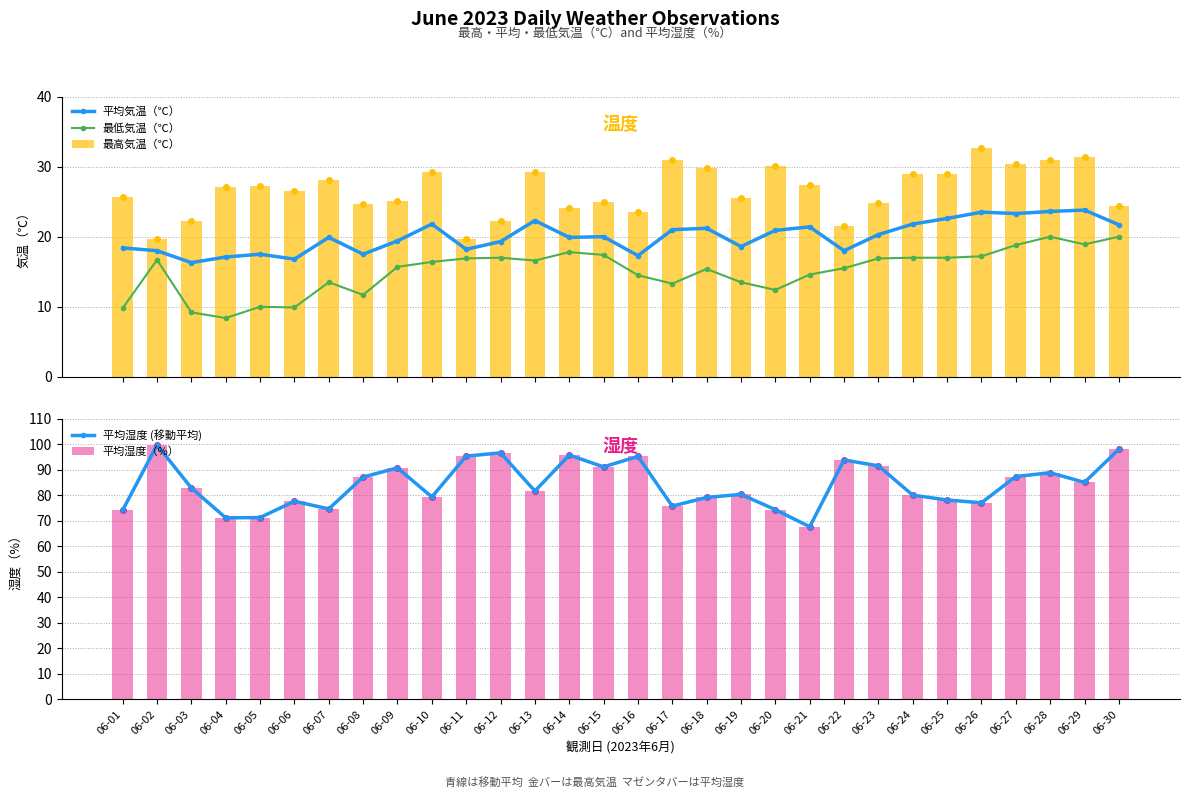

What is the difference between the maximum and minimum values in the 平均気温（℃） series?

7.5